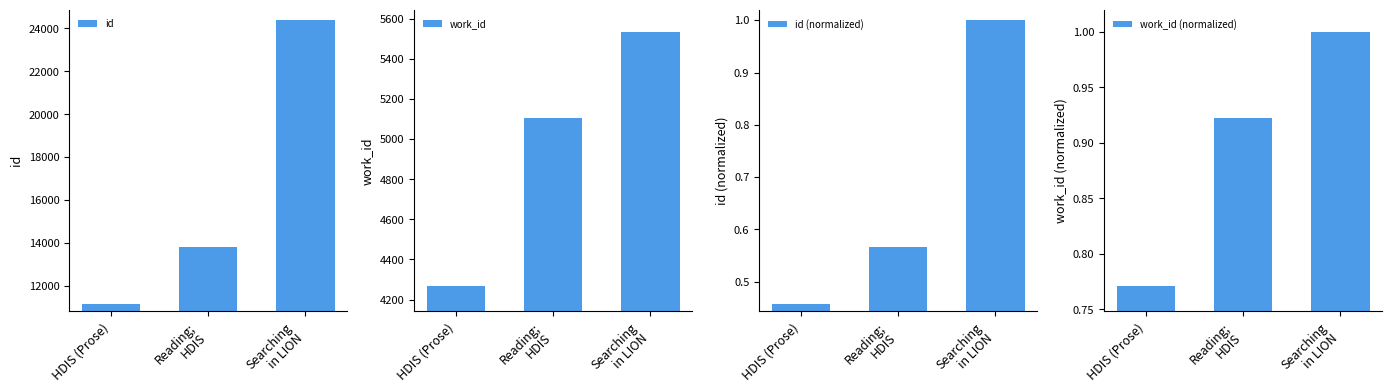

The value of work_id at Reading;
HDIS is 1130.5. True or false?

False